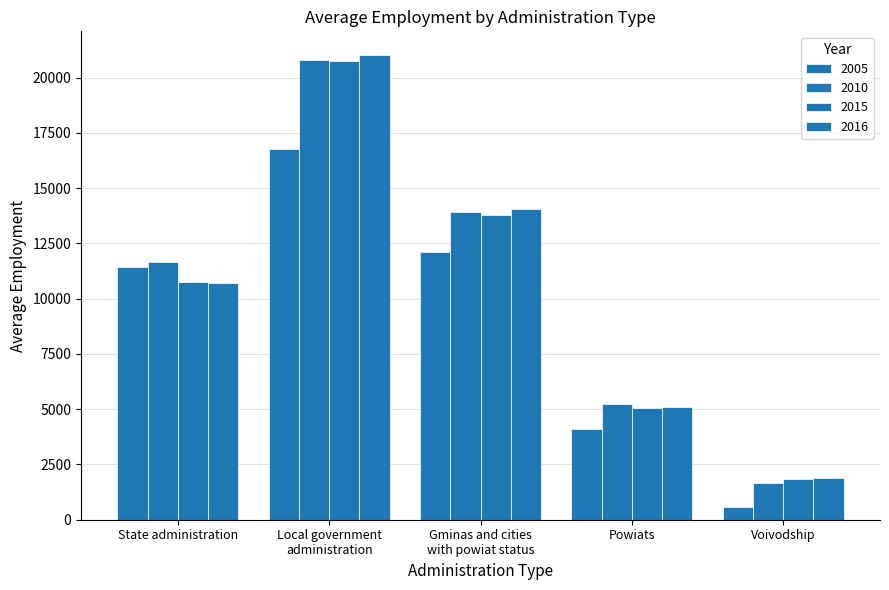

Reading left to right, list all the values displayed in this chart.

2005: State administration=11447	Local government
administration=16795	Gminas and cities
with powiat status=12113	Powiats=4121	Voivodship=561
2010: State administration=11683	Local government
administration=20820	Gminas and cities
with powiat status=13922	Powiats=5248	Voivodship=1650
2015: State administration=10758	Local government
administration=20752	Gminas and cities
with powiat status=13810	Powiats=5077	Voivodship=1865
2016: State administration=10720	Local government
administration=21047	Gminas and cities
with powiat status=14052	Powiats=5112	Voivodship=1883